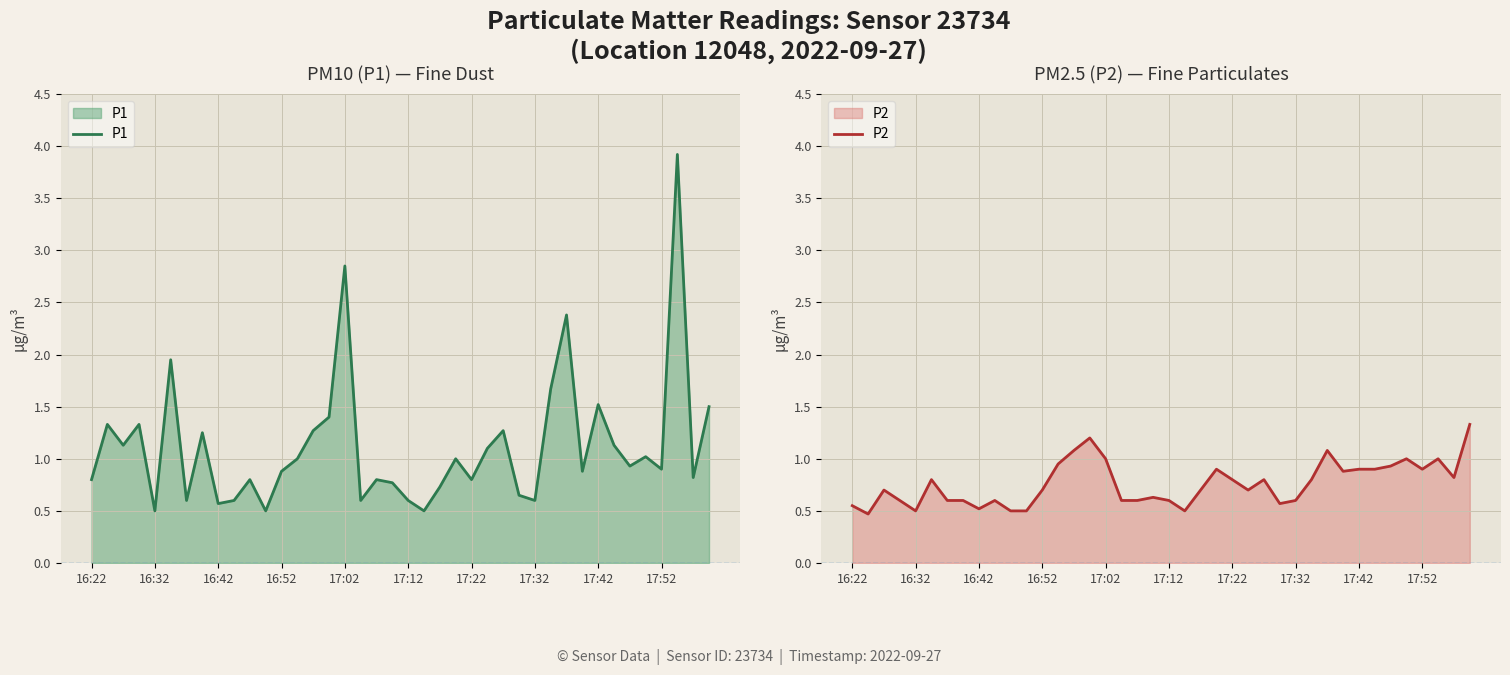

What is the average value of the P1 series?

1.1